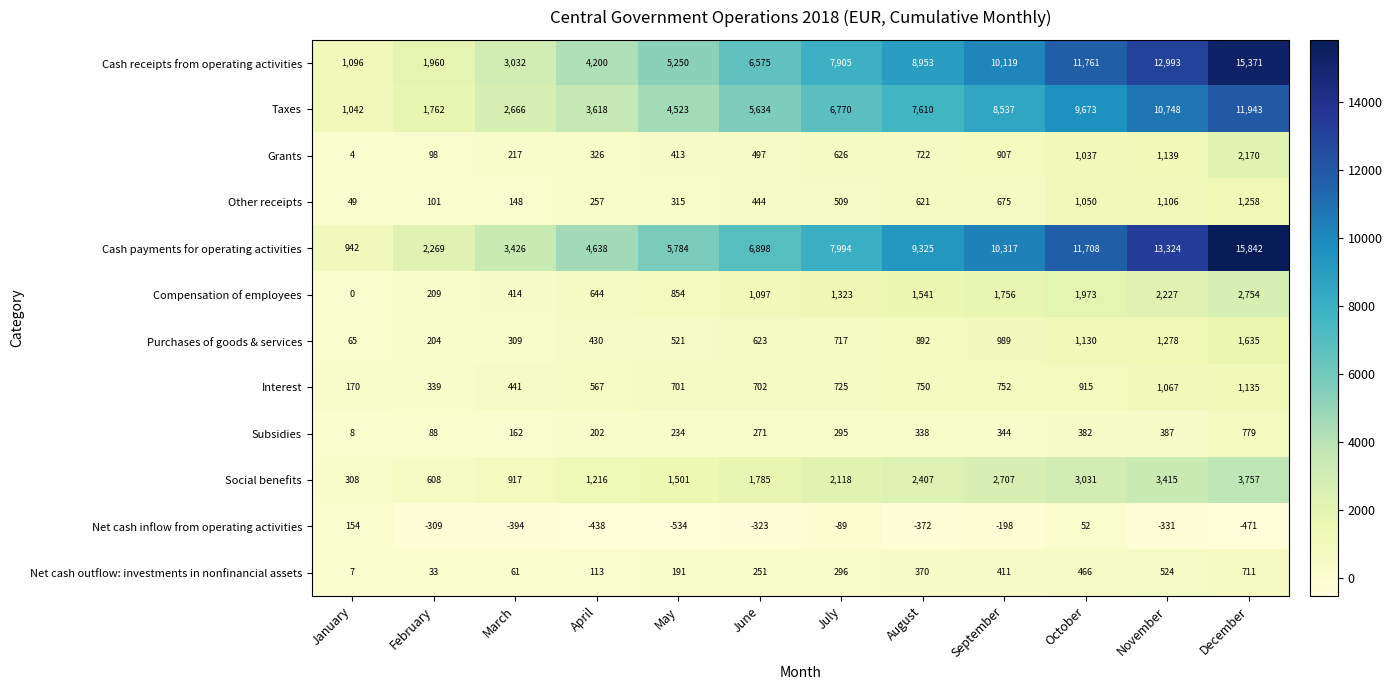

What is the sum of the Interest values at January and September?

922